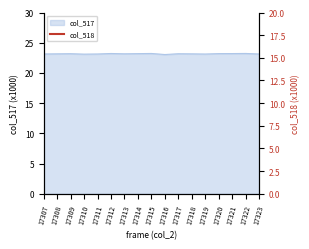

Is it true that col_517 equals 12.8 at 17309?

False